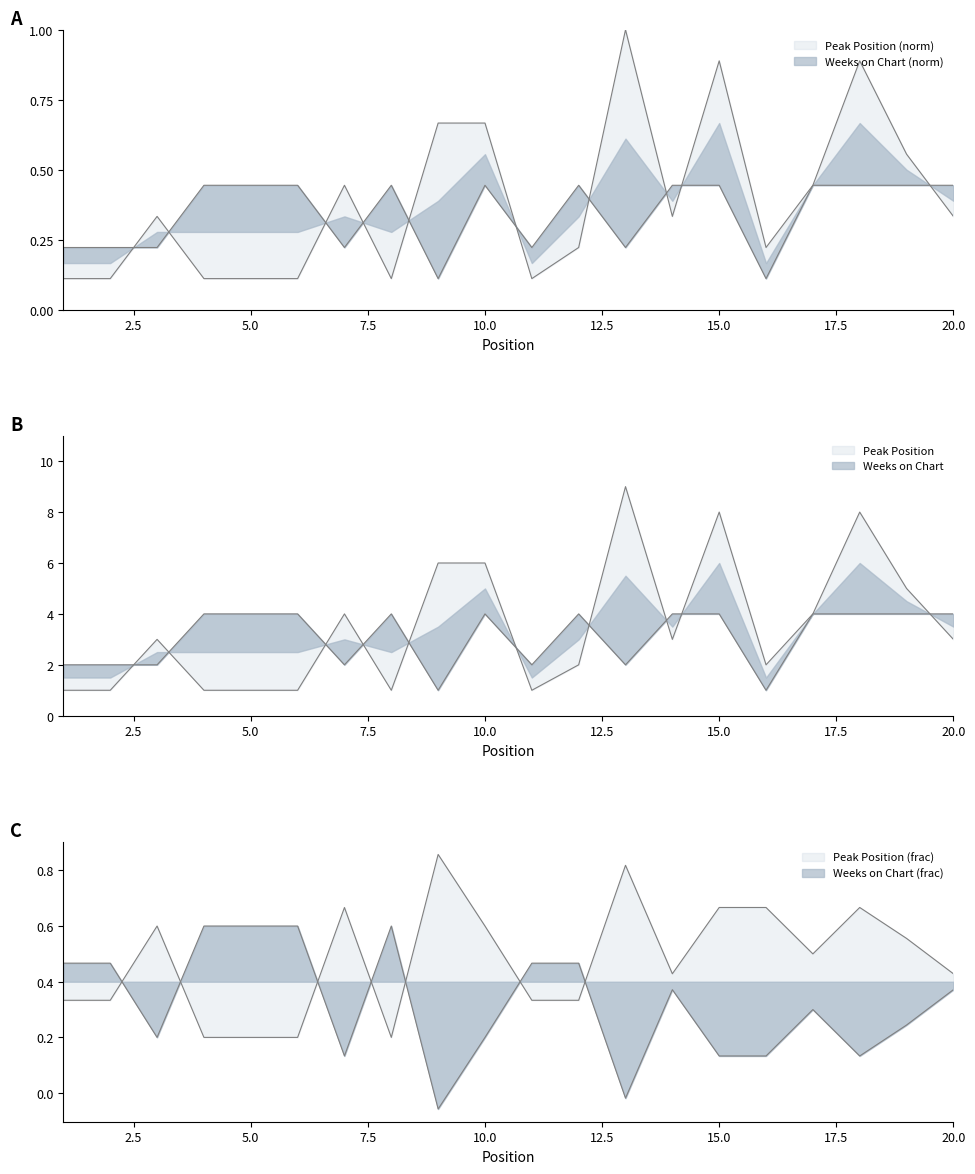

What is the minimum value for Peak Position?

0.1